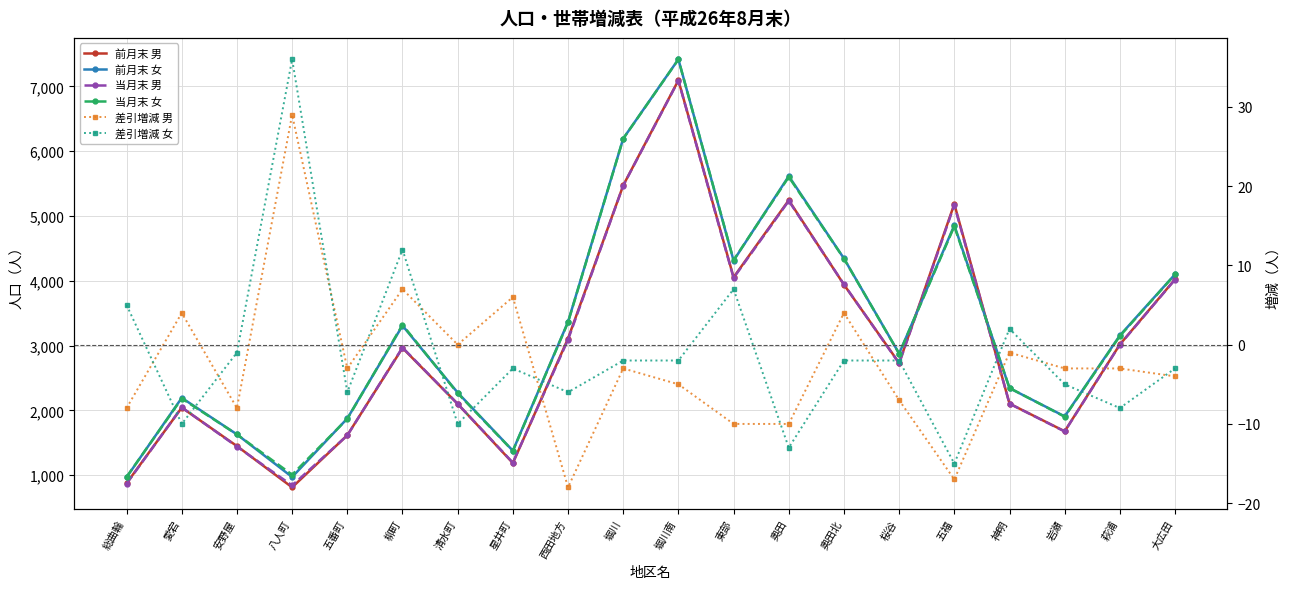

True or false: 当月末 女 and 差引増減 女 intersect in this chart.

False